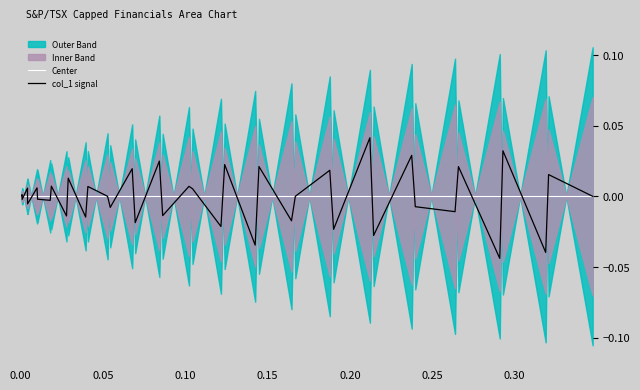

The value of col_1 signal at 33 is -0.0. True or false?

False